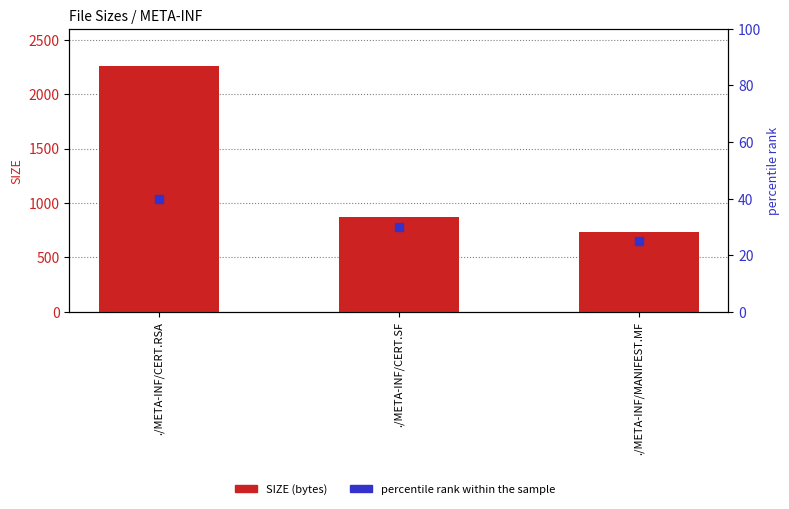

Which series has the largest total across all categories?

SIZE